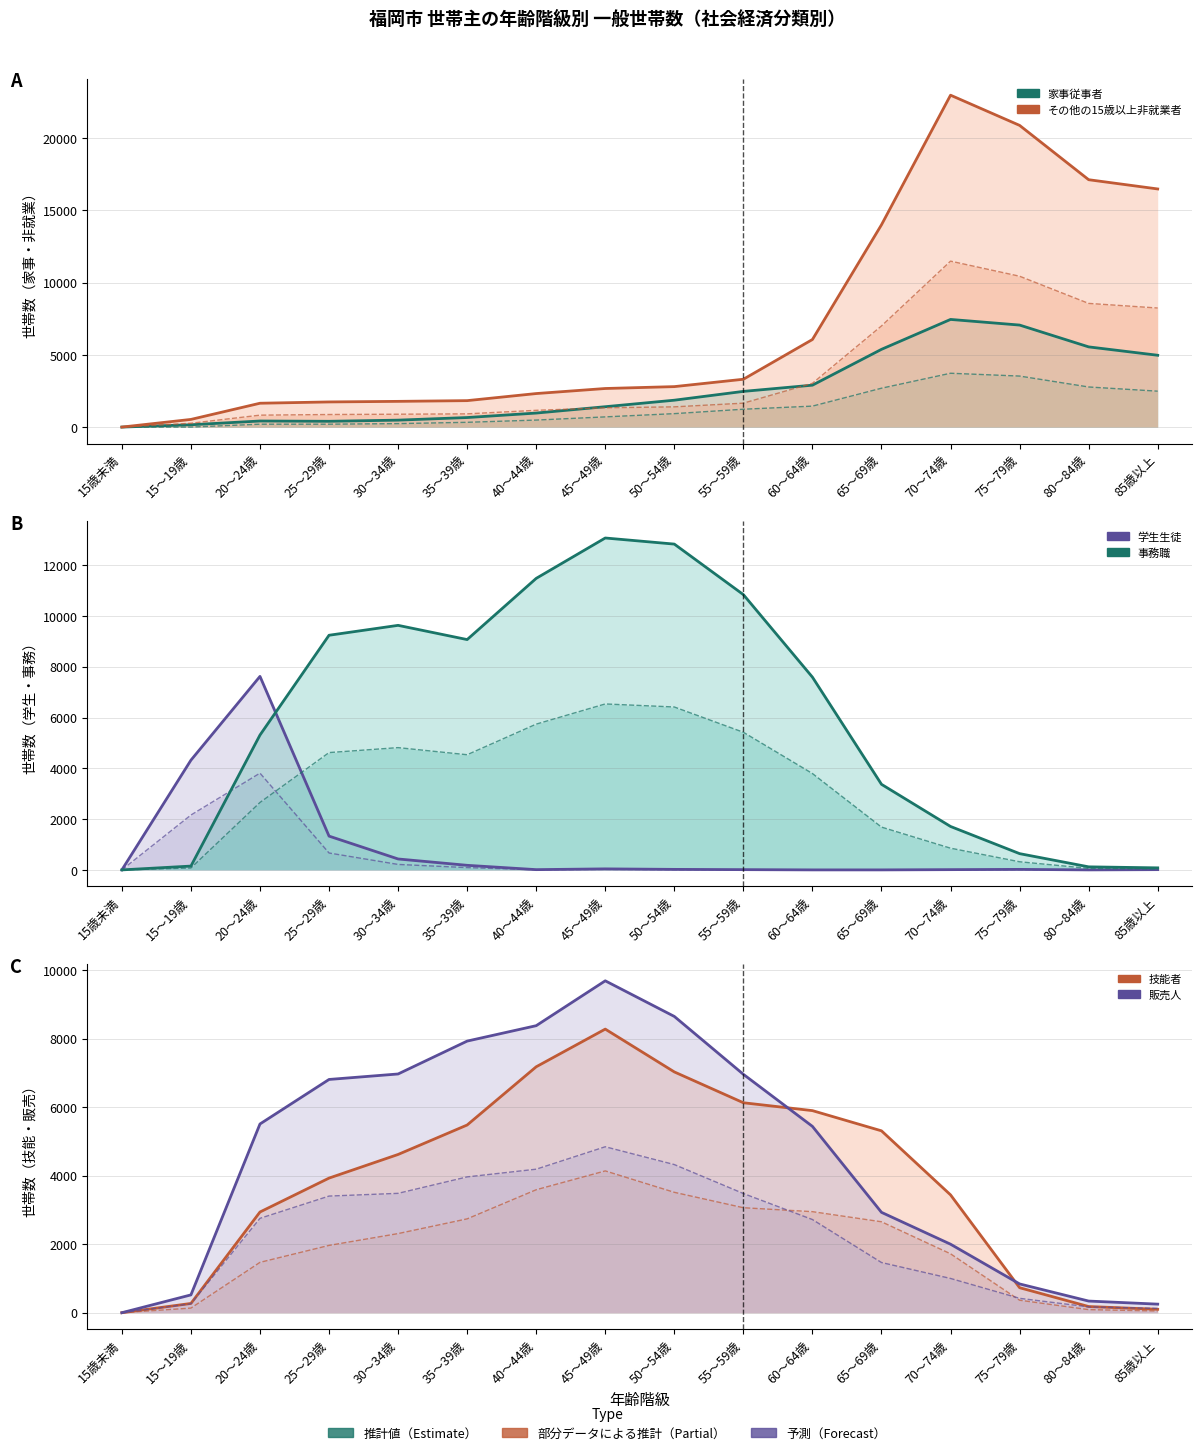

Where does the 販売人 series first go above 5510?

25～29歳